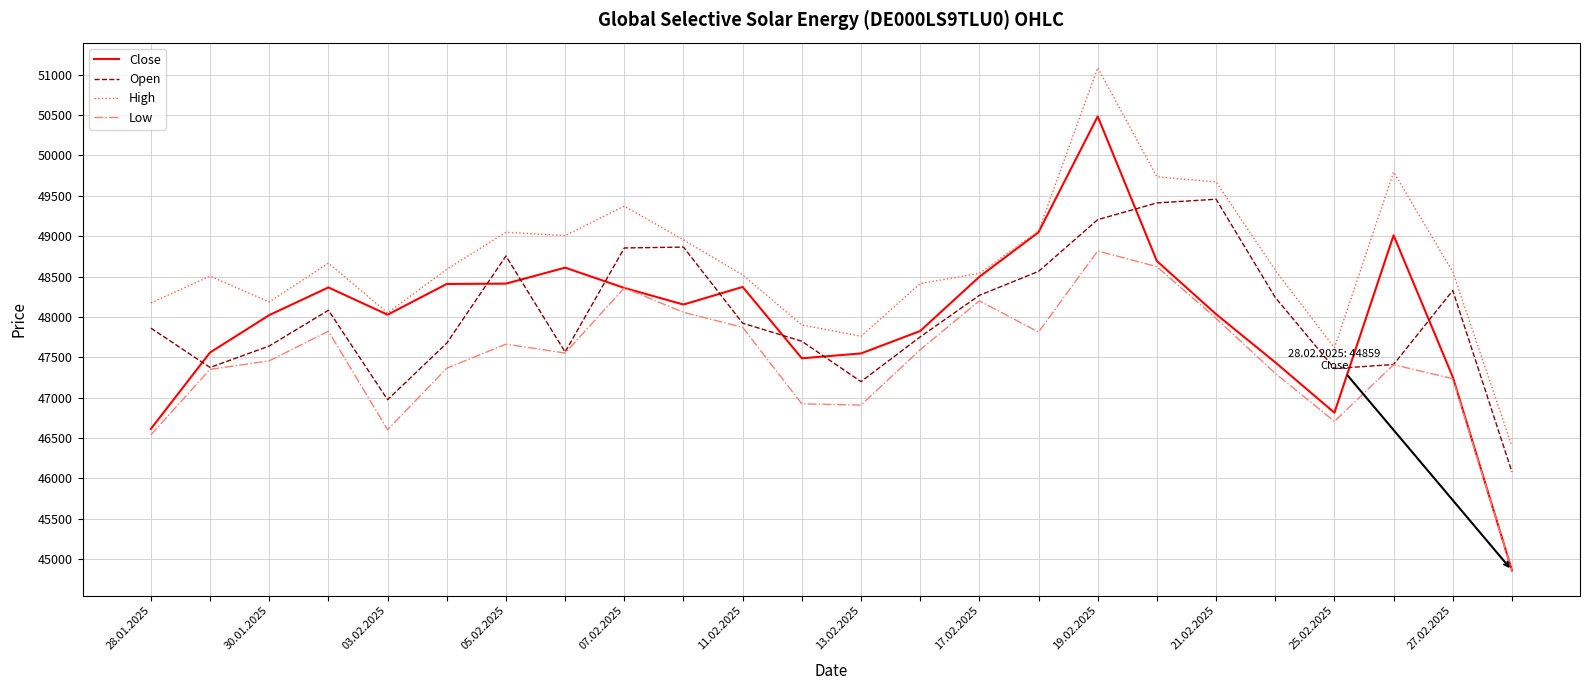

List the series in order of their peak value, highest first.

High, Close, Open, Low